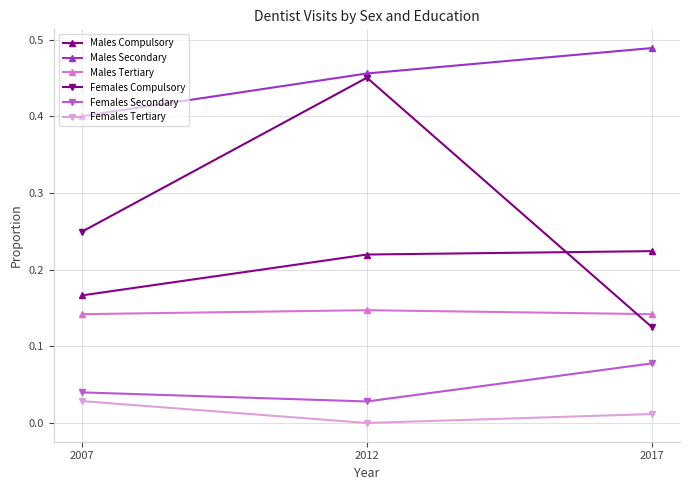

Which category has the highest value across all series?

2017